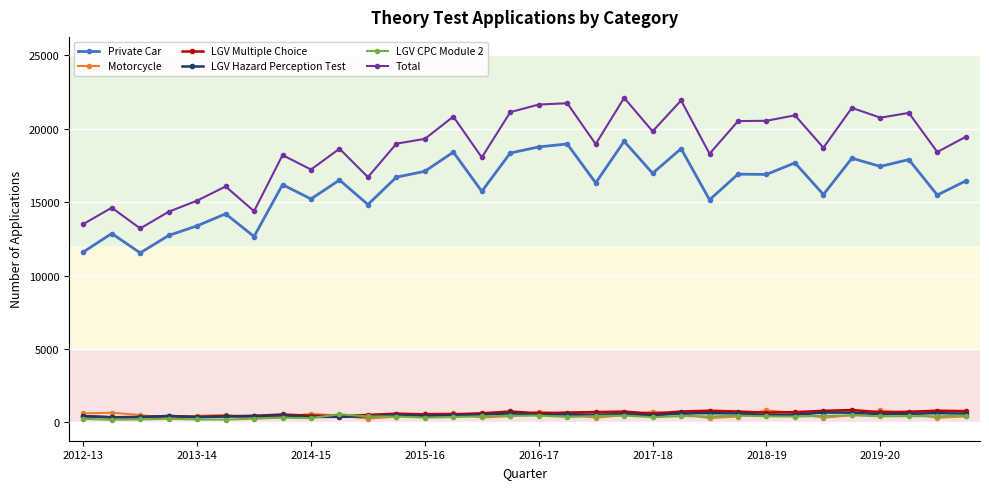

True or false: LGV CPC Module 2 has more than 1 interior local peaks.

True